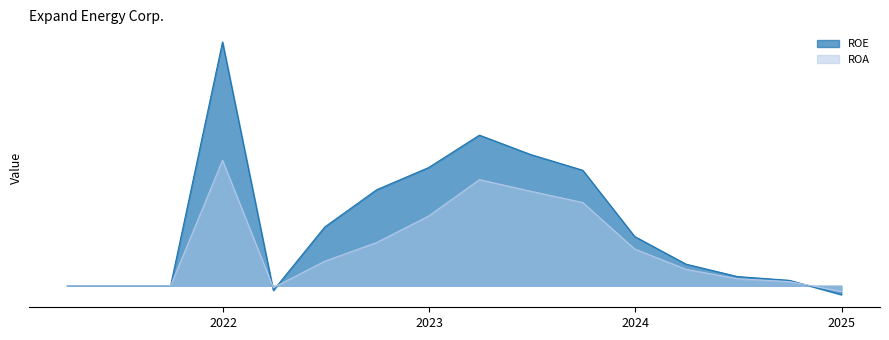

Rank the series at 2024-03-31 from lowest to highest value.

ROA, ROE